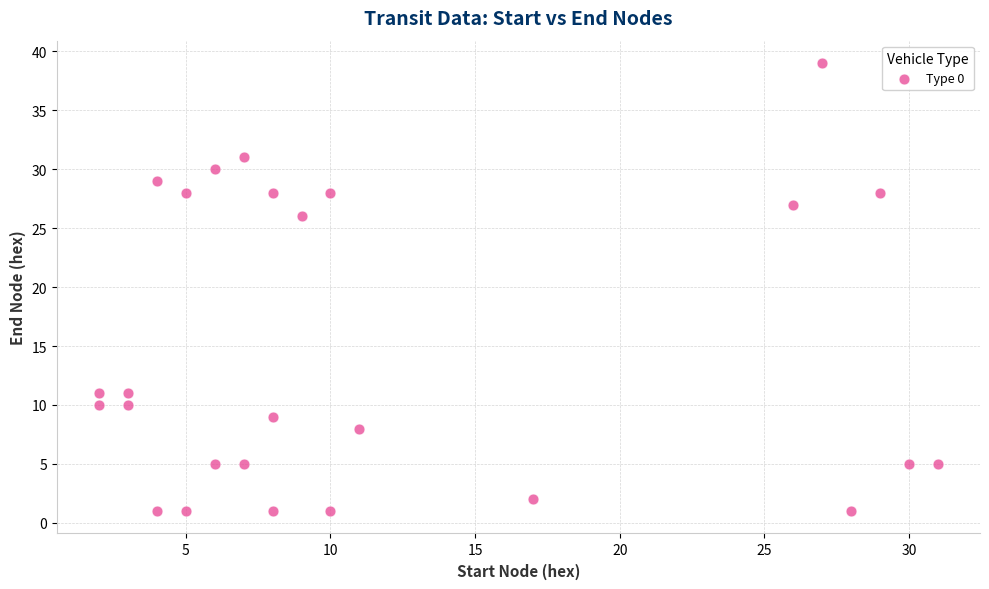

What Y value in the scatter plot is closest to 20?

26